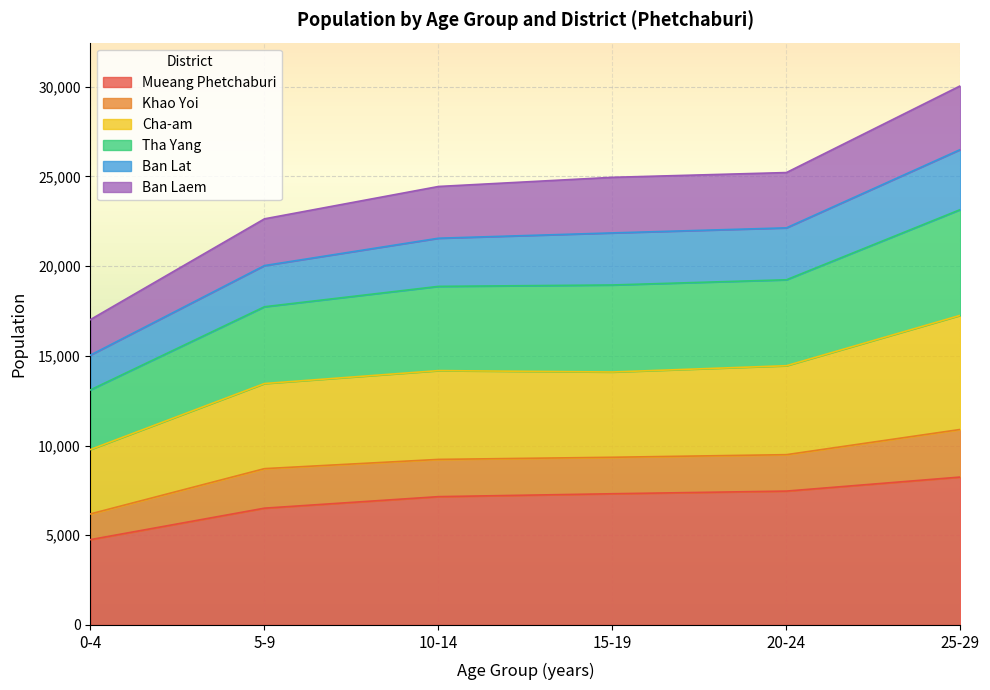

What value does the Mueang Phetchaburi series have at 25-29?

8244